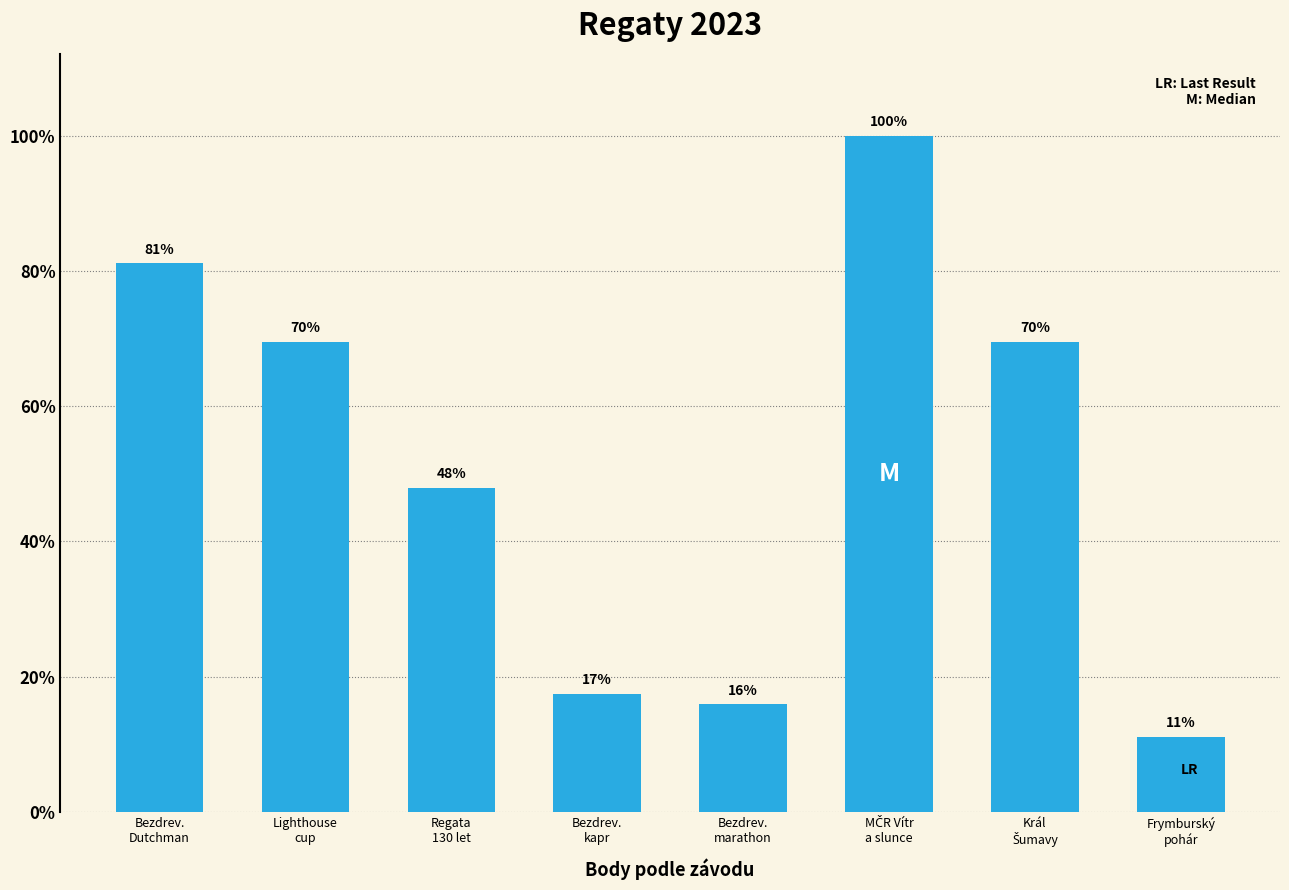

List the labels in order of value, largest first.

MČR Vítr
a slunce, Bezdrev.
Dutchman, Lighthouse
cup, Král
Šumavy, Regata
130 let, Bezdrev.
kapr, Bezdrev.
marathon, Frymburský
pohár